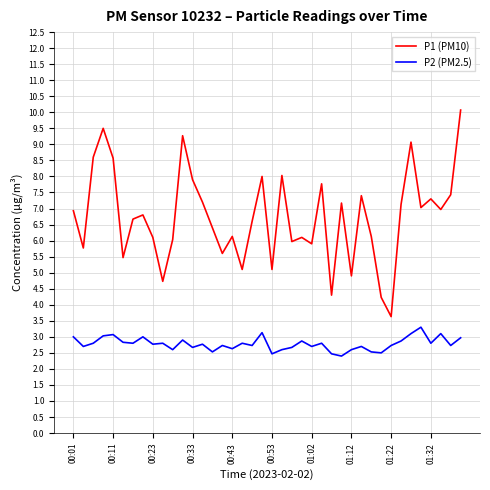

What is the average value of the P2 (PM2.5) series?

2.8